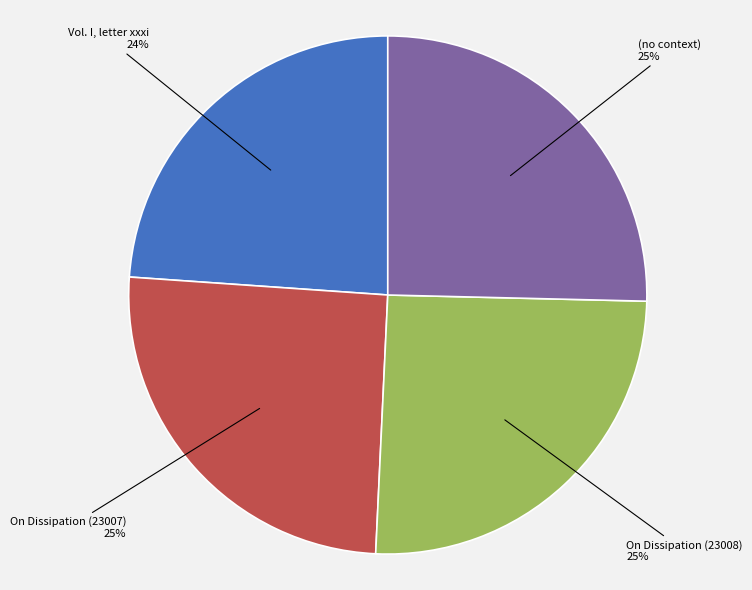

What is the ratio of the value at On Dissipation (23007) to the value at On Dissipation (23008)?

1.0